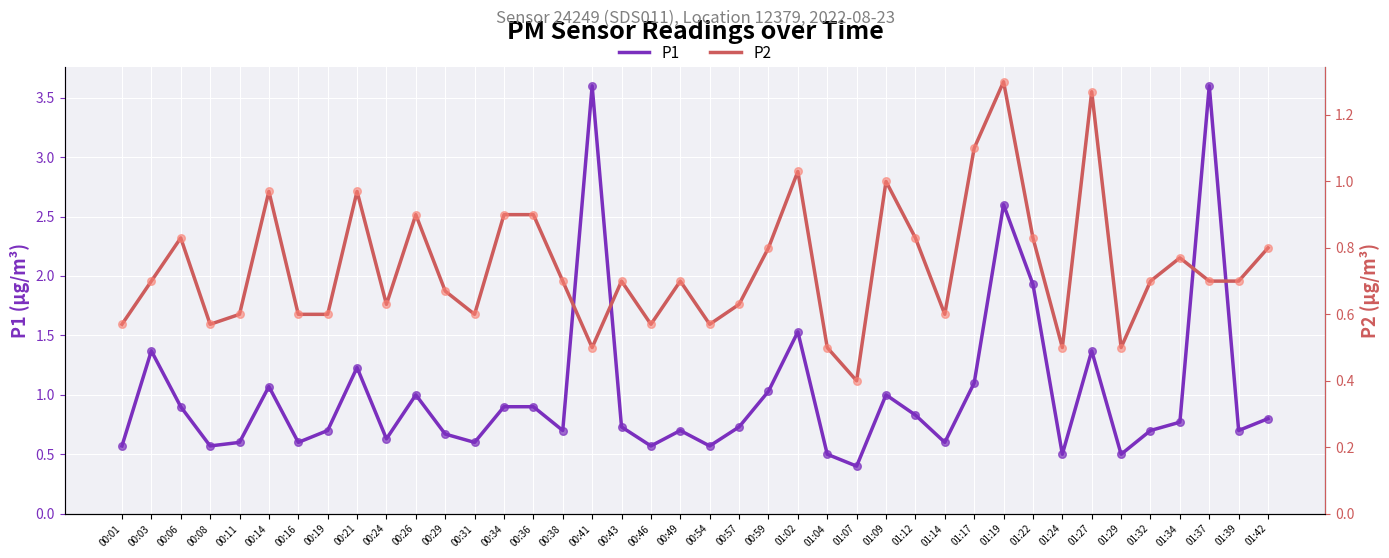

Which series has the largest total across all categories?

P1